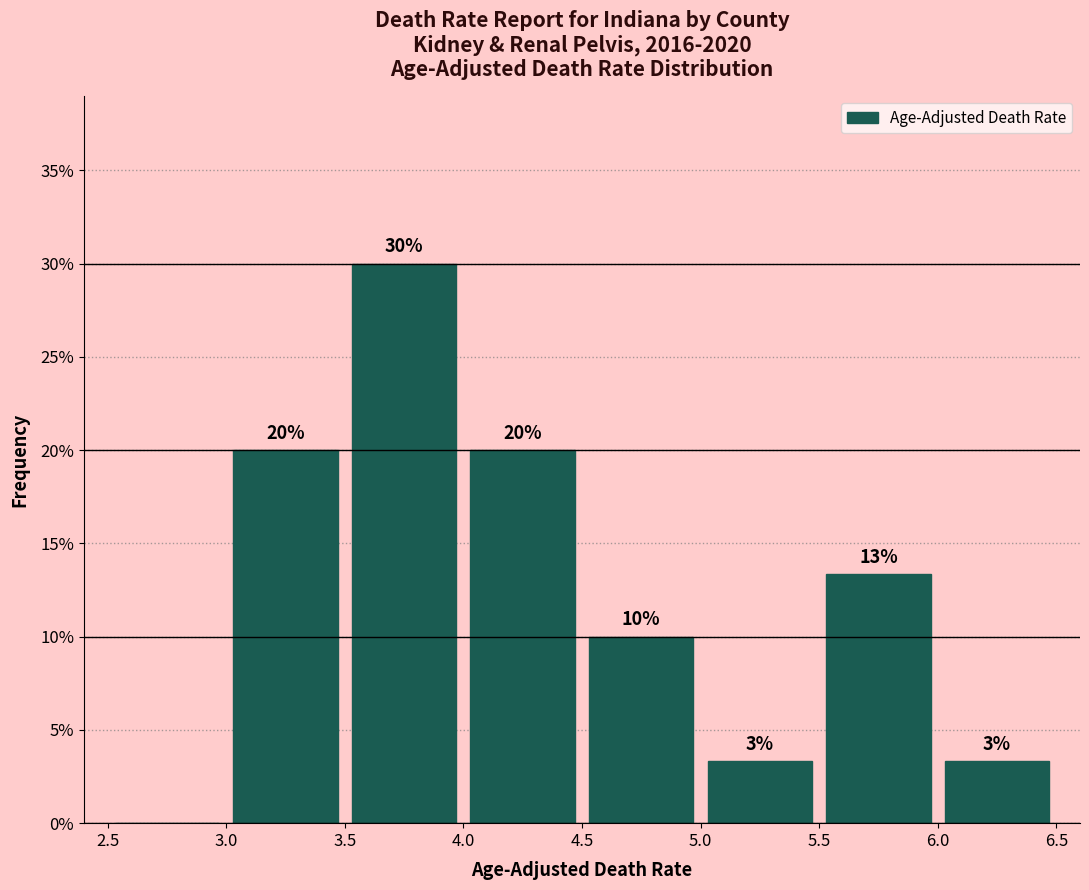

Over which range of the x-axis is the bar tallest?

3.5 to 4.0